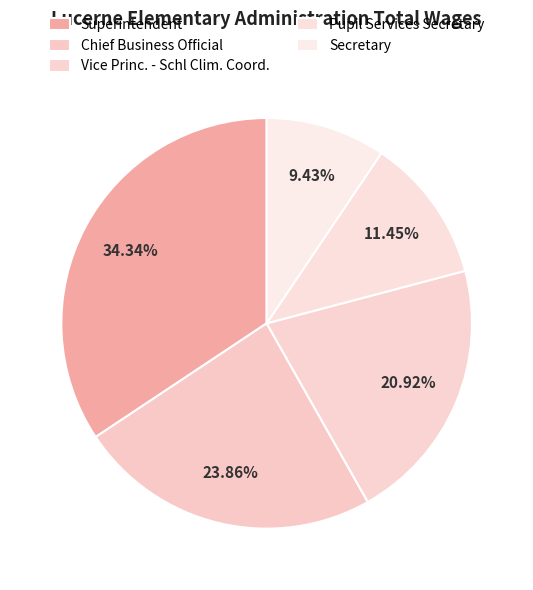

What is the ratio of the value at Vice Princ. - Schl Clim. Coord. to the value at Superintendent?

0.6